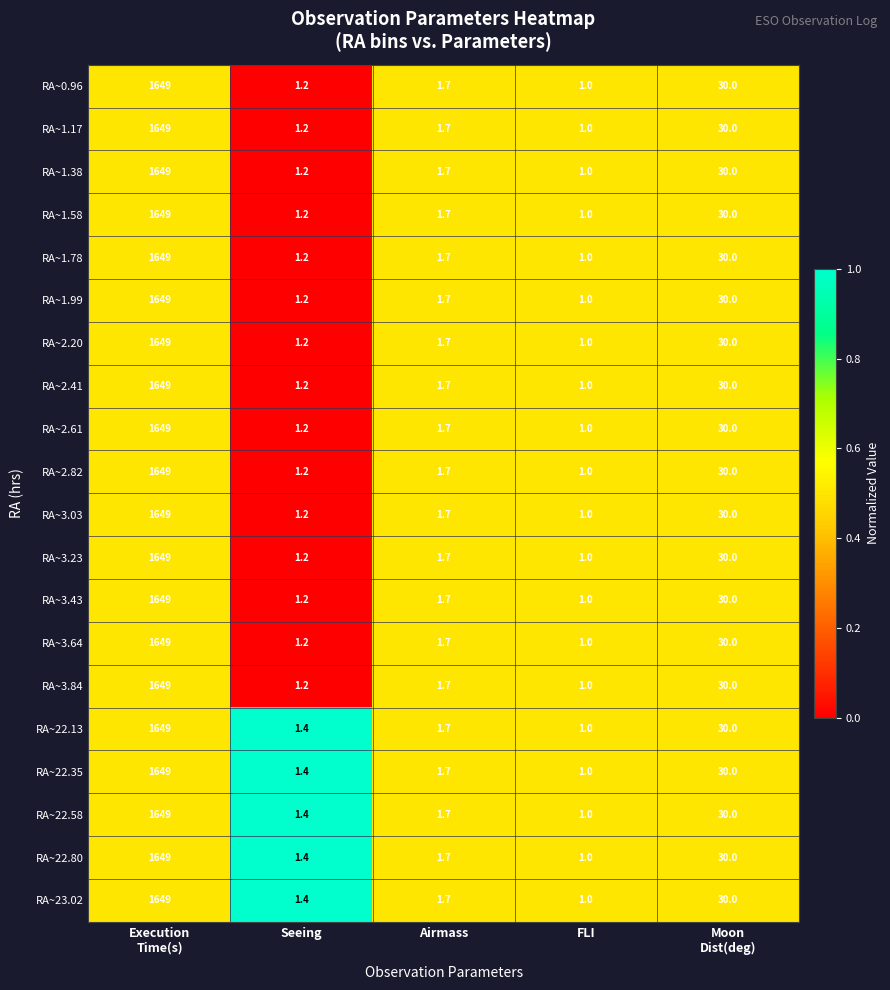

What is the average value of the RA~2.61 series?

336.6